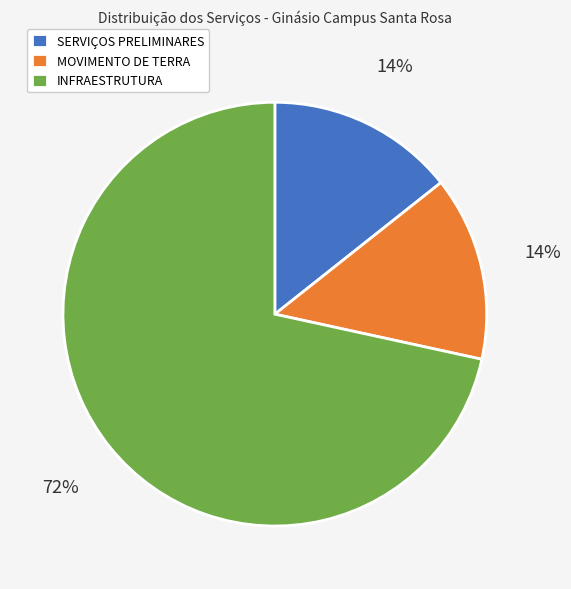

Which category has the biggest portion of the pie?

INFRAESTRUTURA